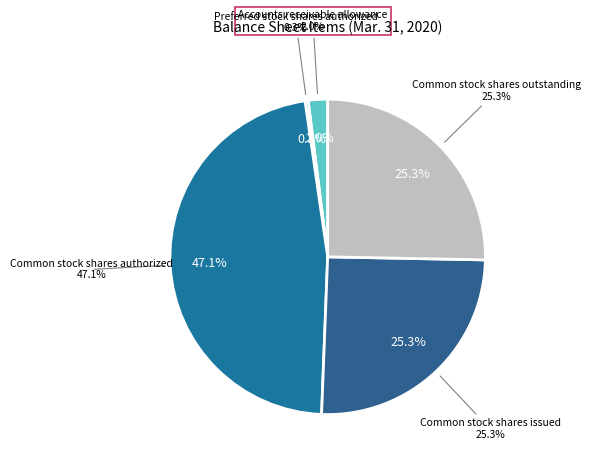

Is it true that Accounts receivable allowance is 14% of the pie?

False